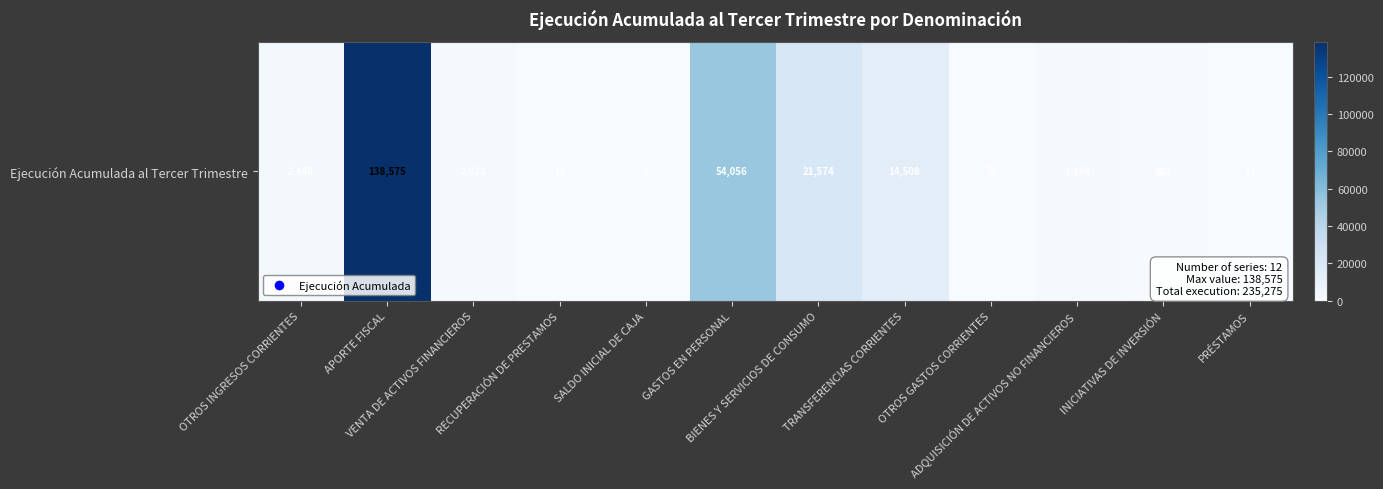

What is the average value?

19606